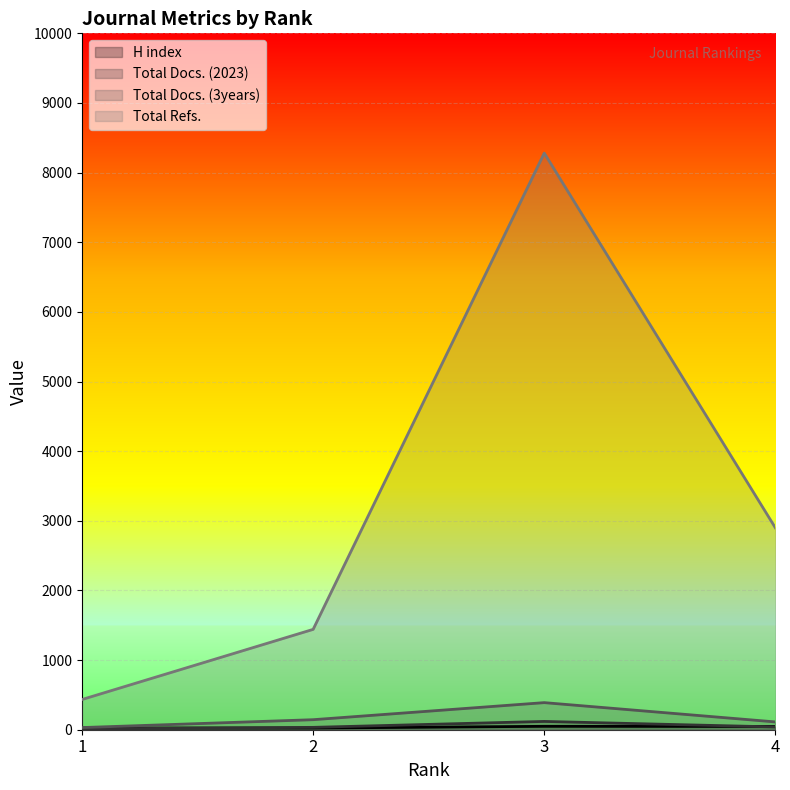

What value does the Total Refs. series have at 4, to the nearest 10?

2900